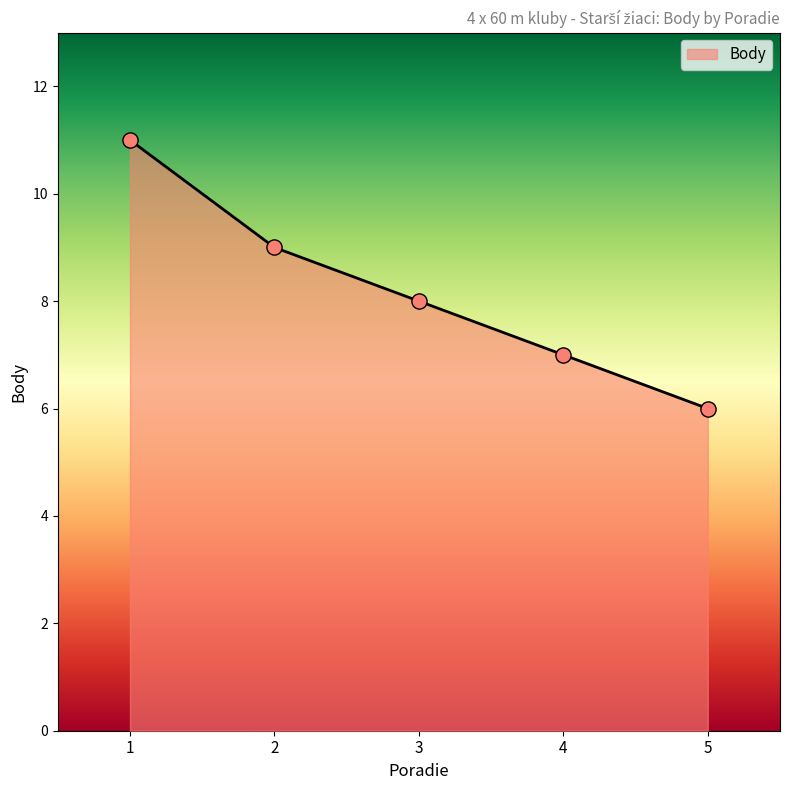

What is the change in value from 3 to 5?

-2